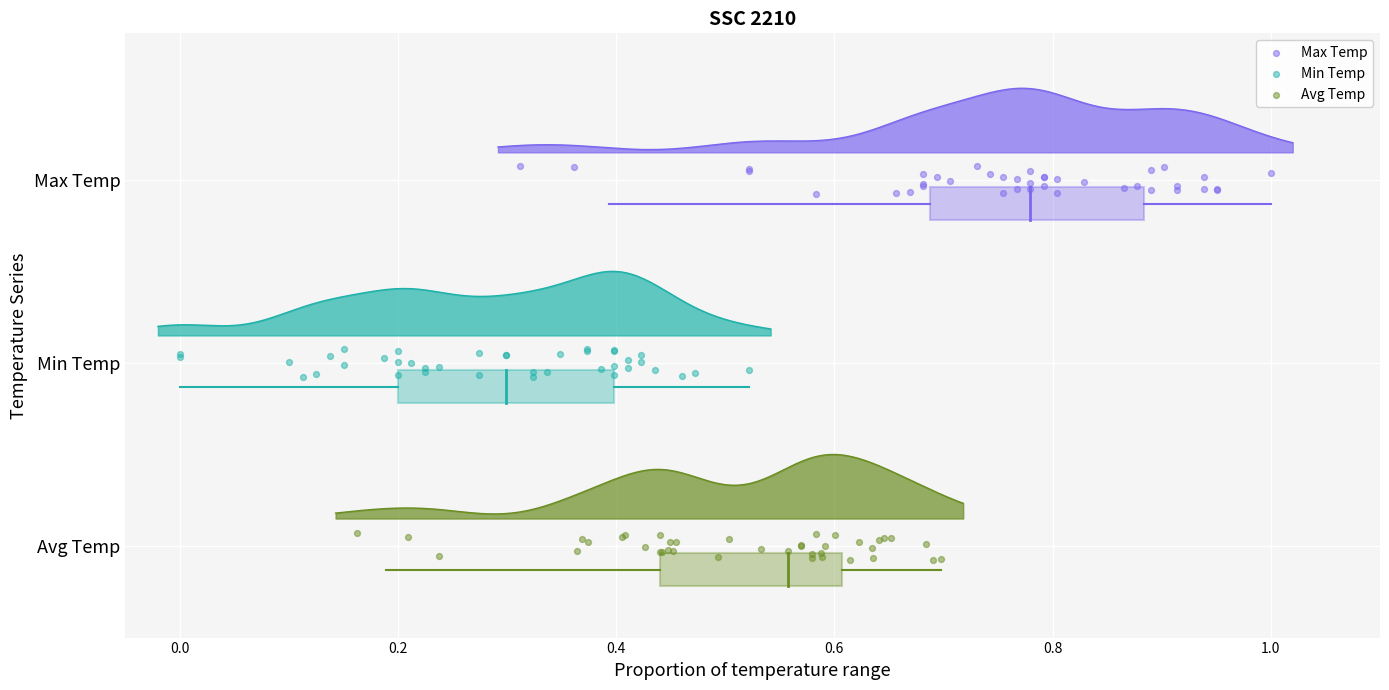

What are all the series names shown in the legend?

Max Temp, Min Temp, Avg Temp